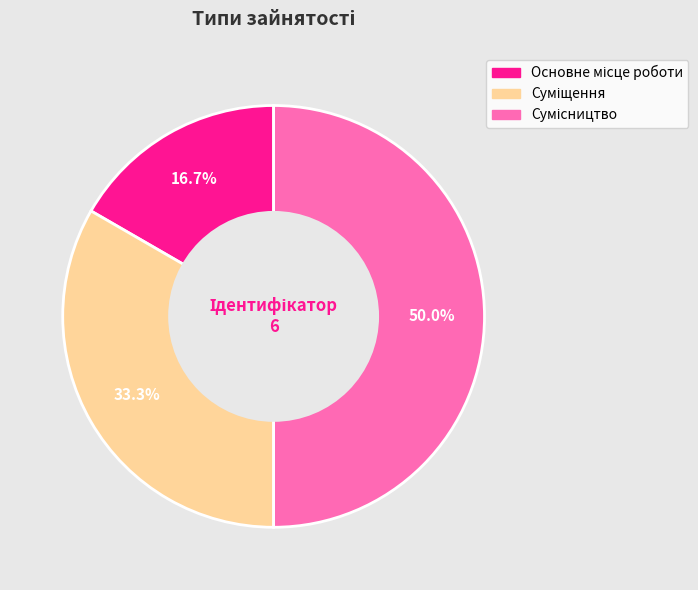

To the nearest percent, what portion does Суміщення represent?

33%